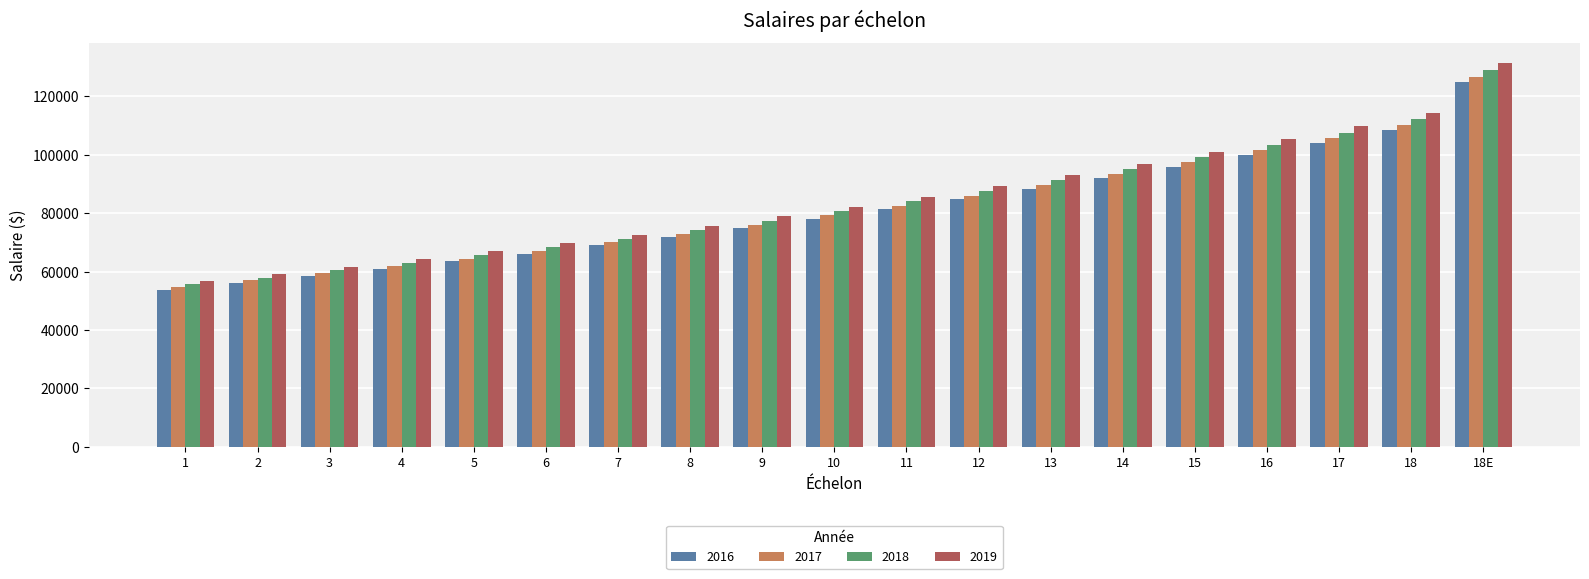

What is the total value across all series at 7?

282812.0